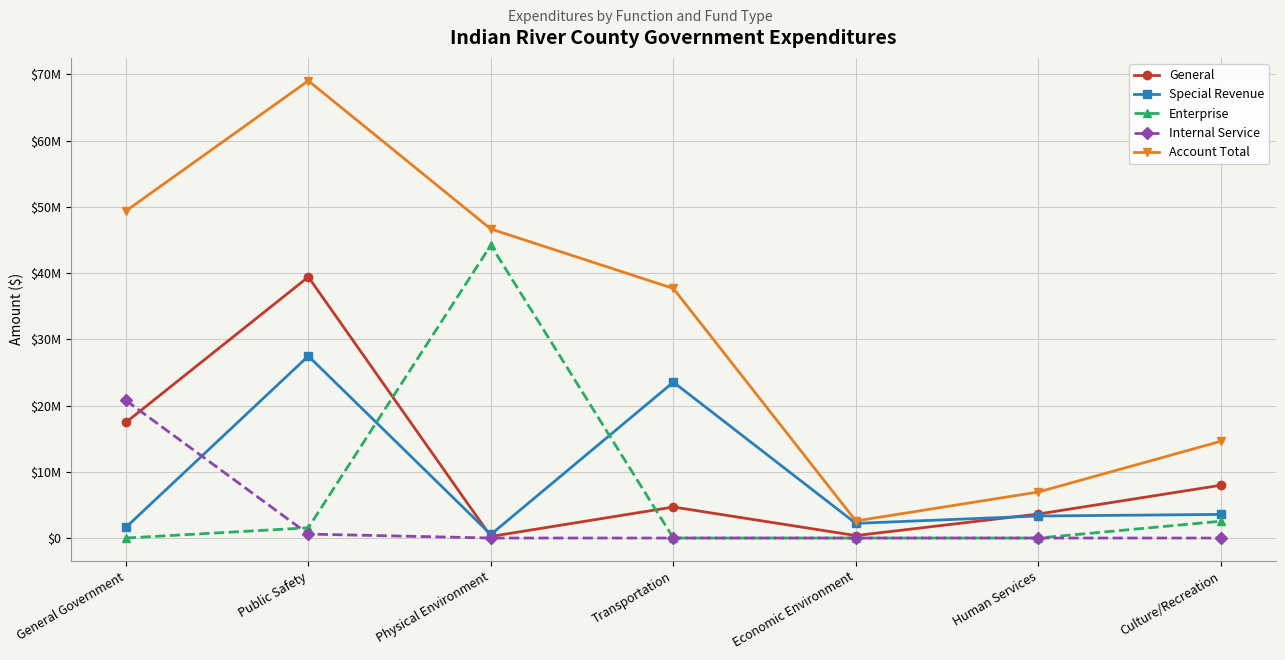

What is the total value across all series at Physical Environment?

91660956